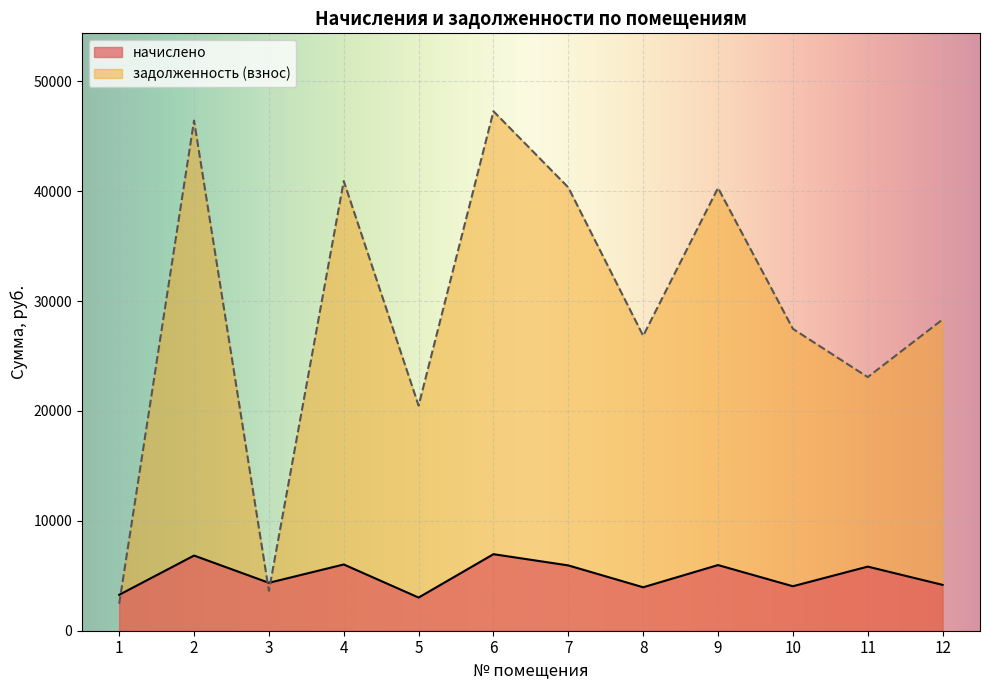

What is the sum of all начислено values?

60411.0